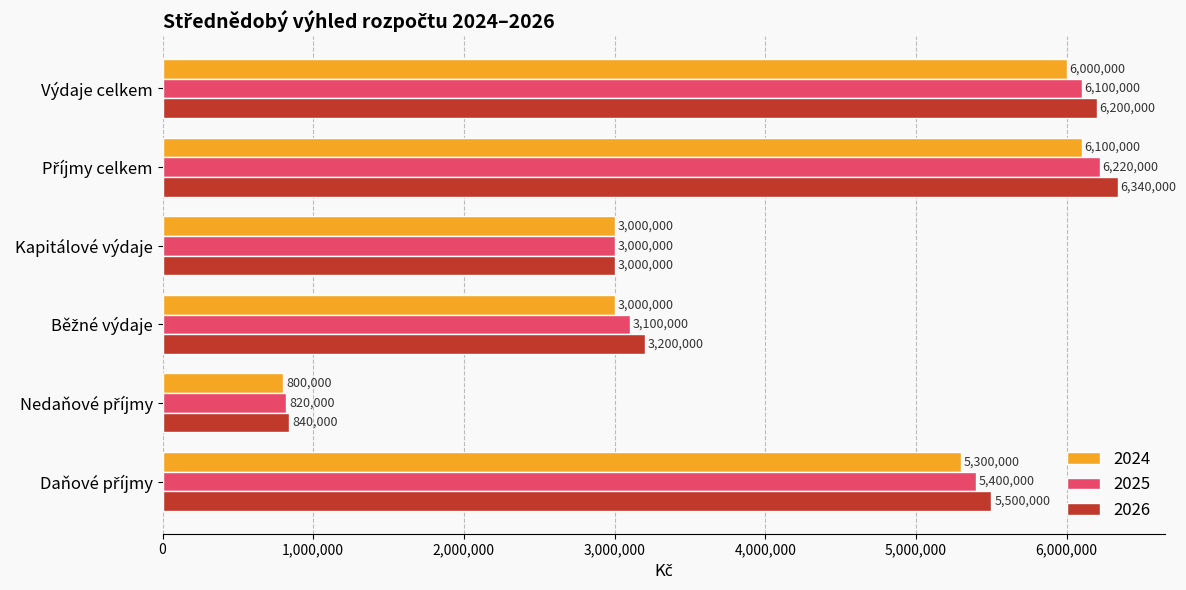

What are all the series names shown in the legend?

2024, 2025, 2026